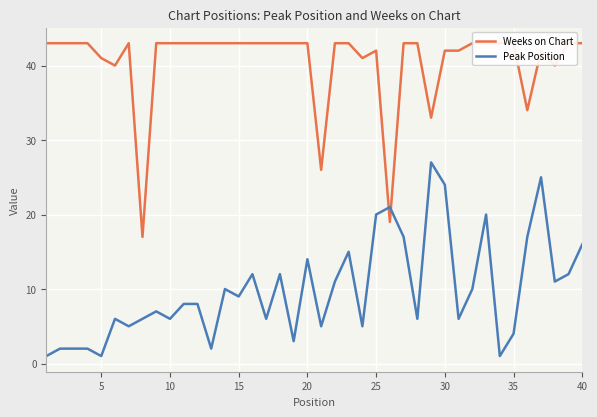

What is the maximum value for Peak Position?

27